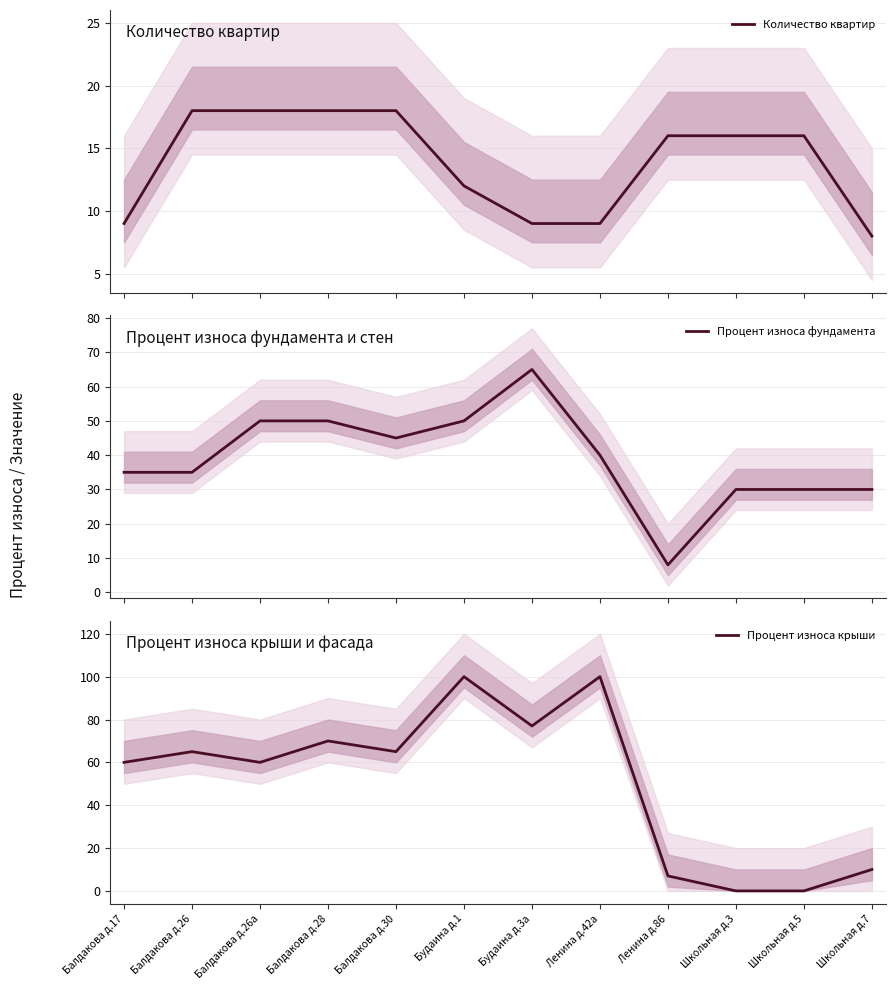

Where do Количество квартир and Процент износа фундамента first cross each other?

Ленина д.42а and Ленина д.86